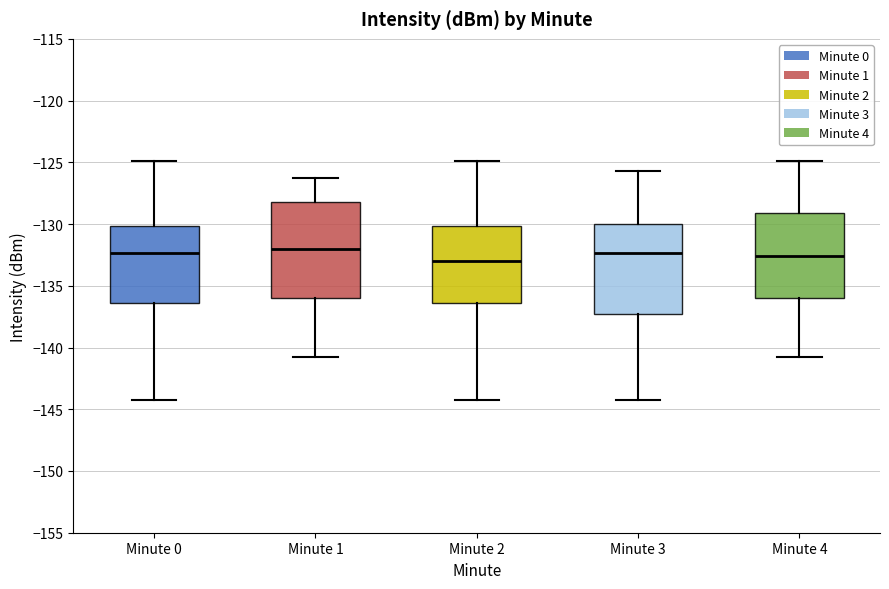

Reading left to right, read every box against the y-axis: the position of its median line, the range the box covers, and the ends of its whiskers. The values are not printed on the chart, so give them approximately, as read against the axis.

Minute 0: median -132.5, box -136.5 to -130.0, whiskers -144.5 to -125.0
Minute 1: median -132.0, box -136.0 to -128.0, whiskers -140.5 to -126.0
Minute 2: median -133.0, box -136.5 to -130.0, whiskers -144.5 to -125.0
Minute 3: median -132.5, box -137.5 to -130.0, whiskers -144.5 to -125.5
Minute 4: median -132.5, box -136.0 to -129.0, whiskers -140.5 to -125.0